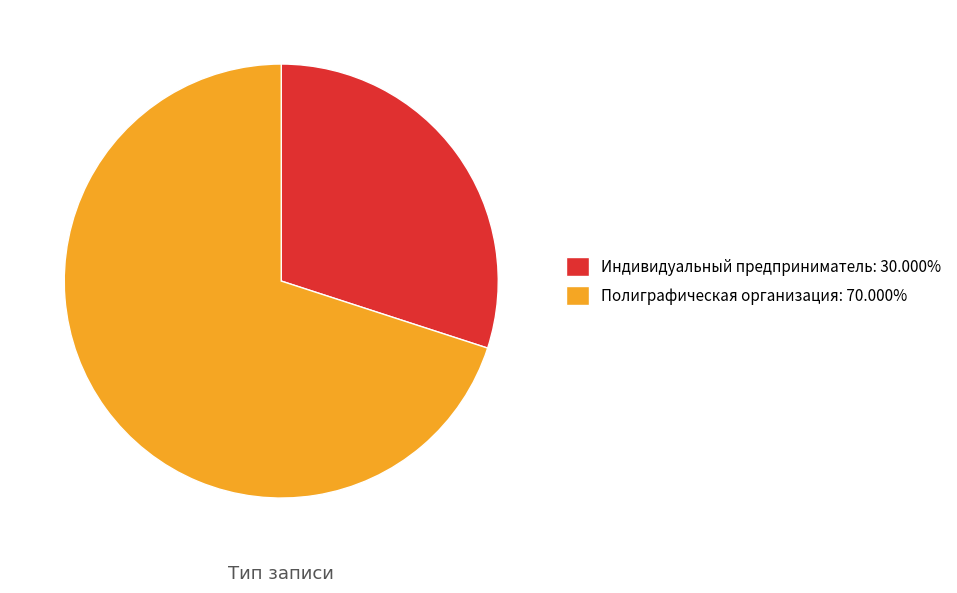

Is it true that Индивидуальный предприниматель is 30% of the pie?

True